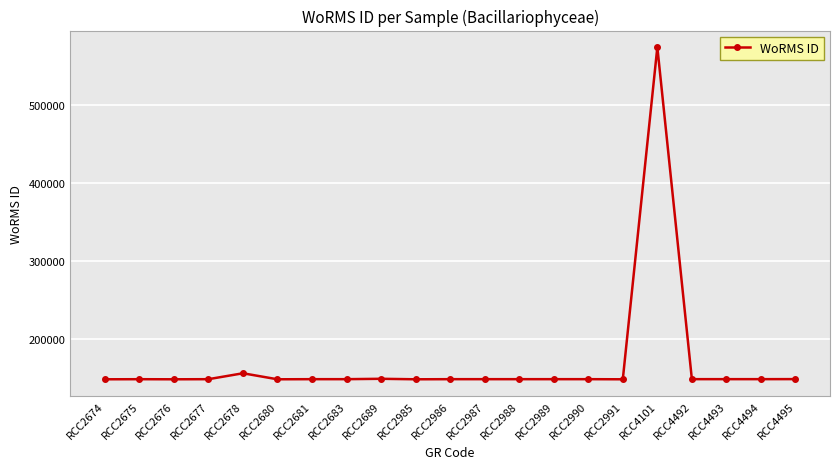

How many series are shown in this chart?

1